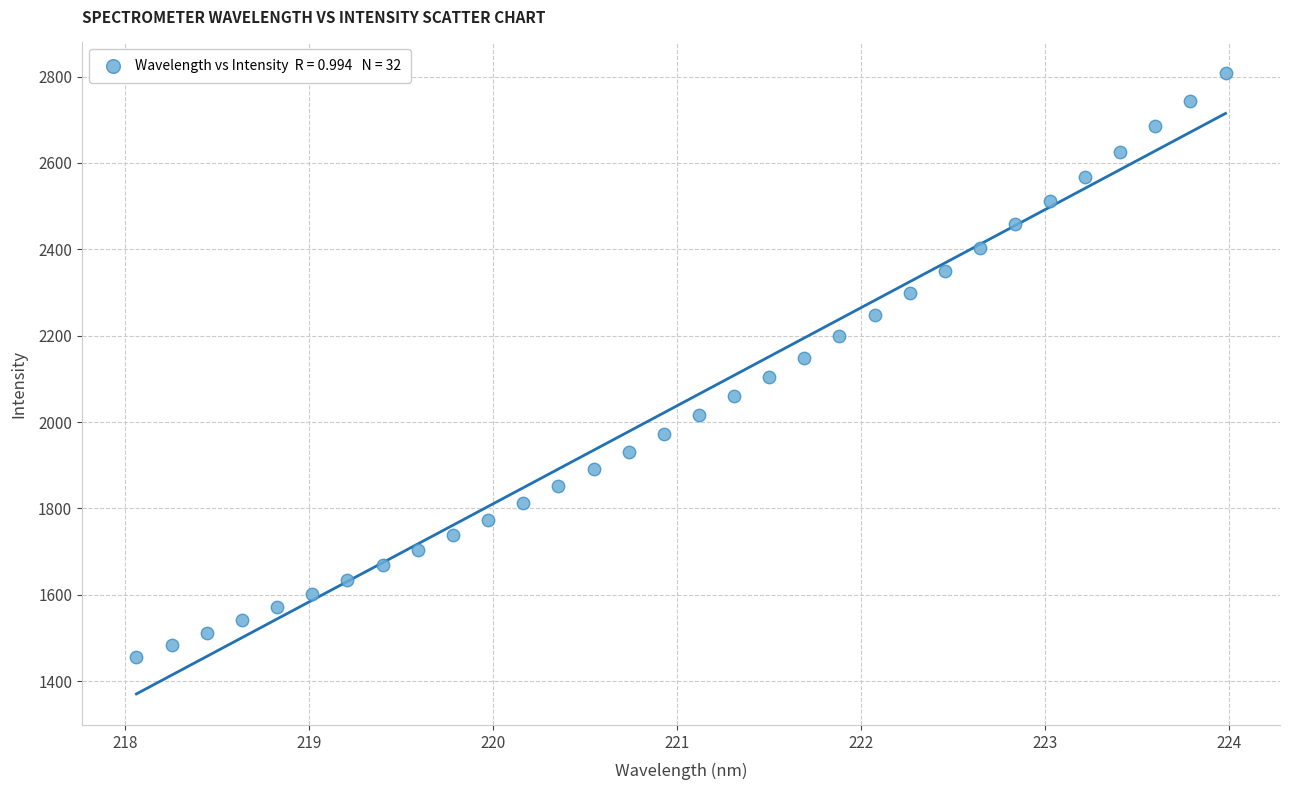

What is the range of Y values (max minus min)?

1350.0